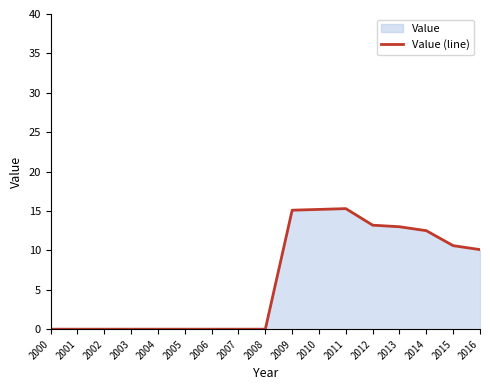

The chart shows a value of -9.0 at 2002. True or false?

False